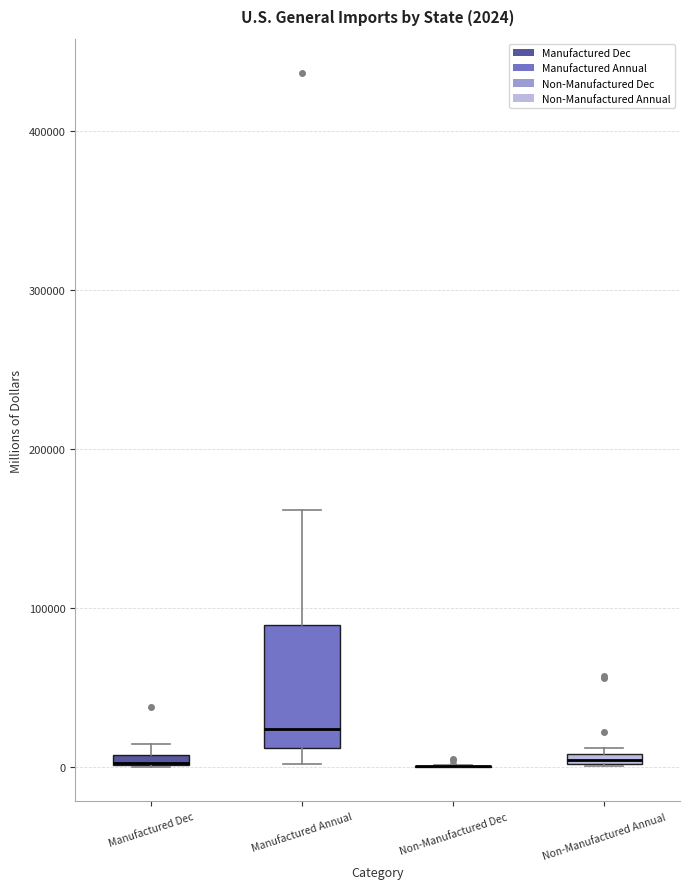

Which box is the tallest, from its lower edge to its upper edge?

Manufactured Annual